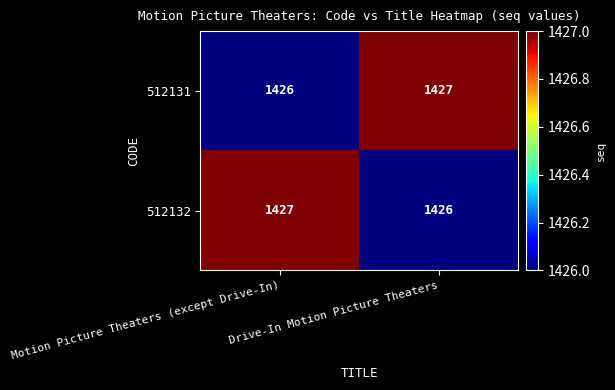

The value of 512131 at Motion Picture Theaters (except Drive-In) is 419. True or false?

False